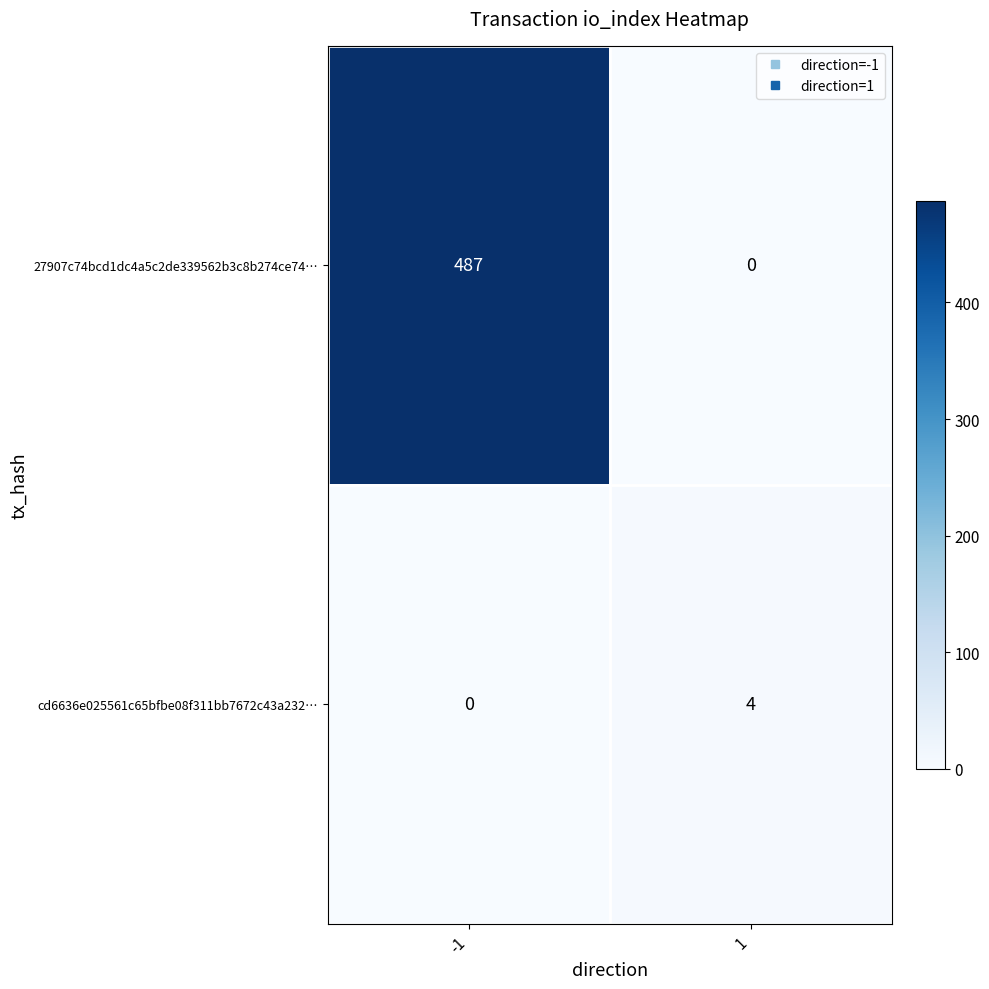

Which series has the largest total across all categories?

27907c74bcd1dc4a5c2de339562b3c8b274ce74…